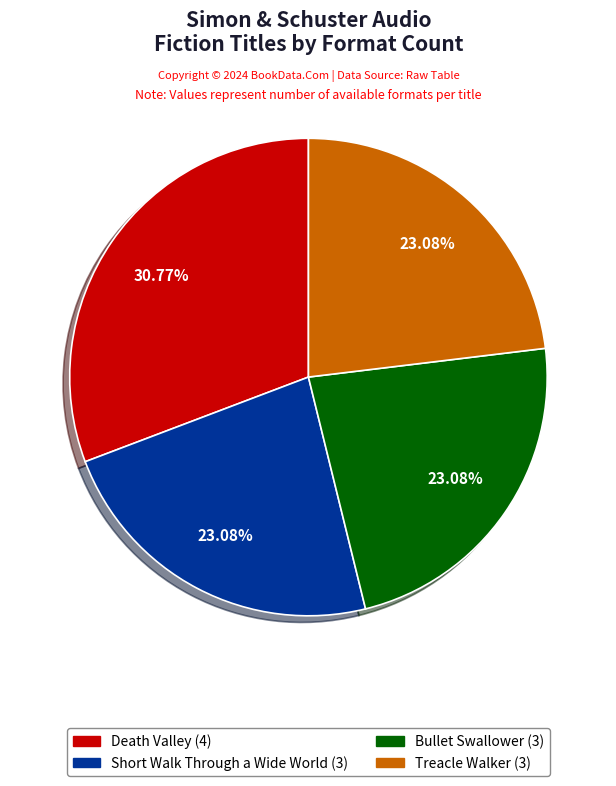

The Short Walk Through a Wide World slice represents 23% of the pie. True or false?

True